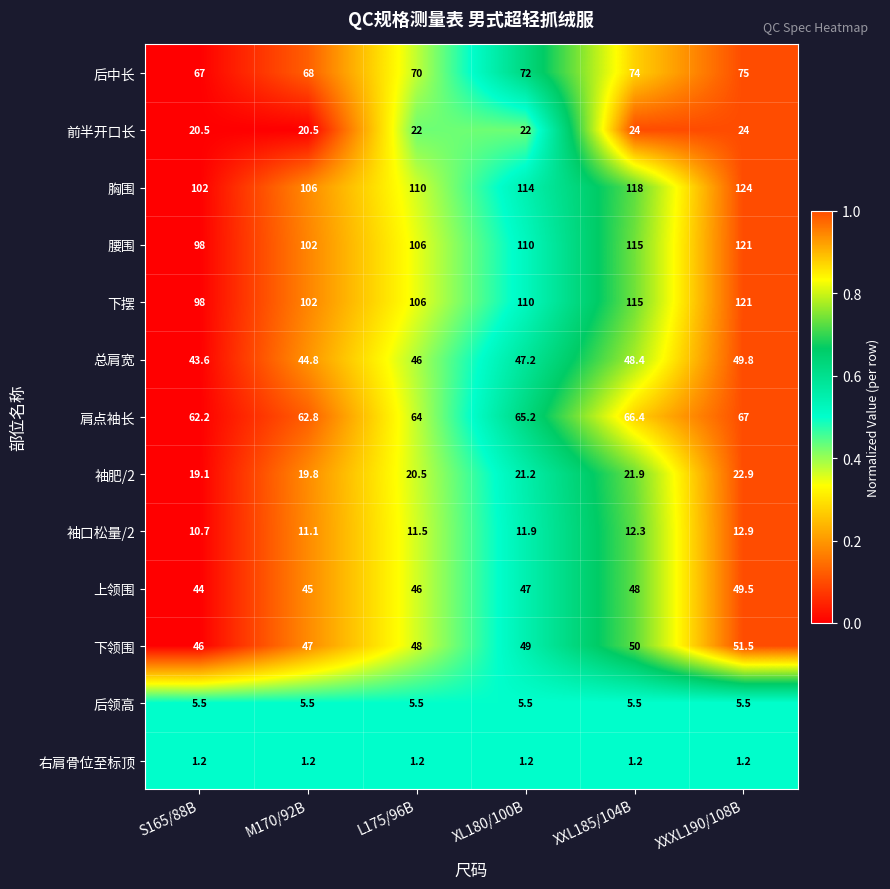

What is the difference between the 袖口松量/2 values at XL180/100B and L175/96B?

0.4